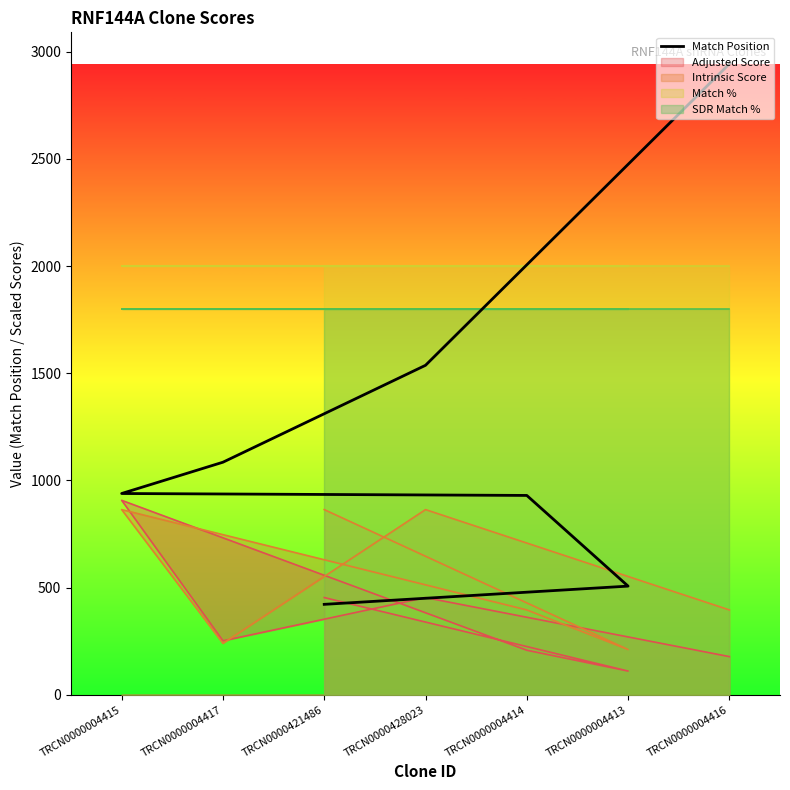

How many data points are above 939?

3